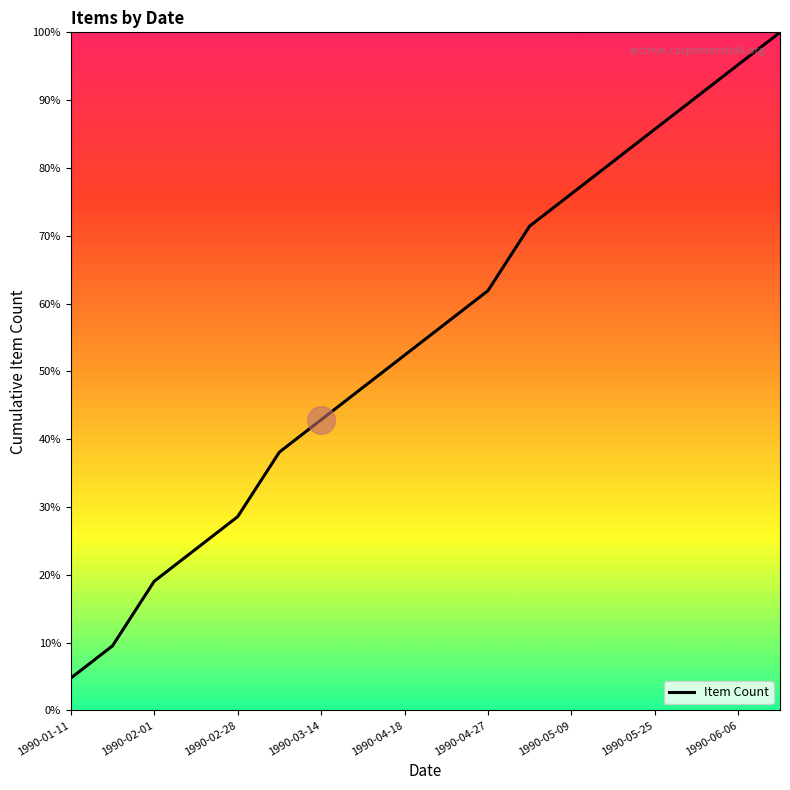

What is the maximum value shown in the chart?

100.0